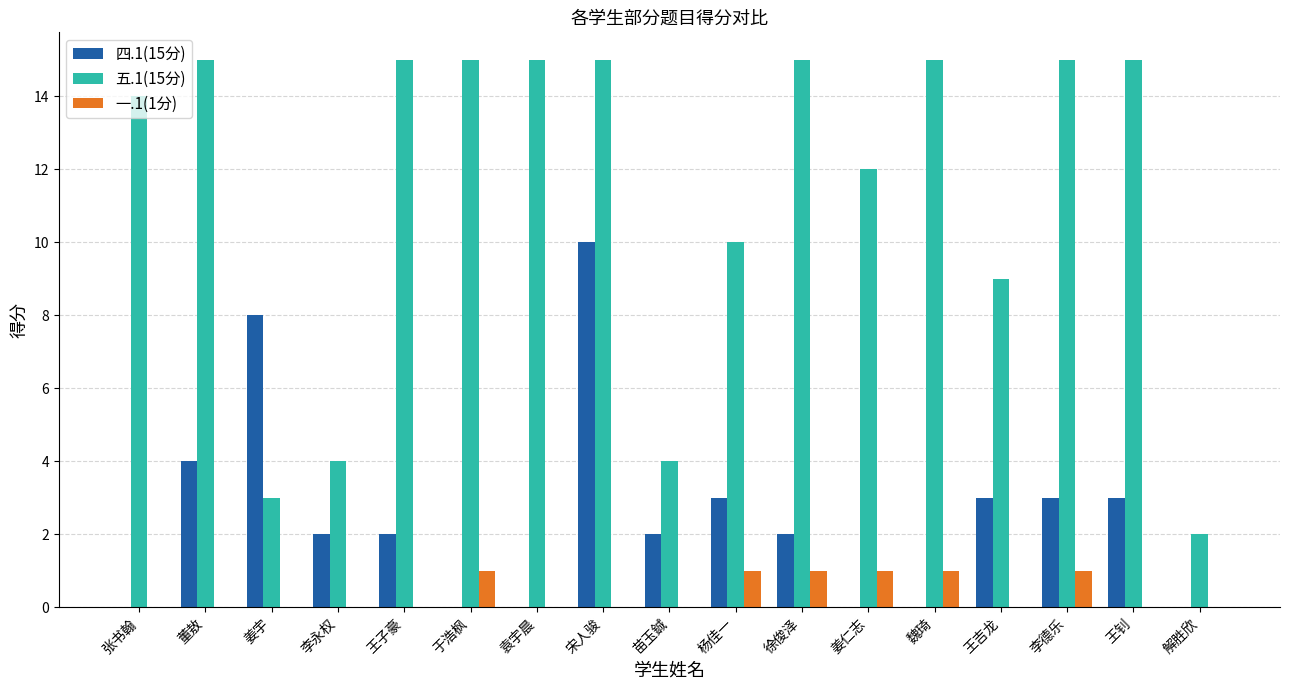

Is it true that 五.1(15分) equals 15 at 宋人骏?

True